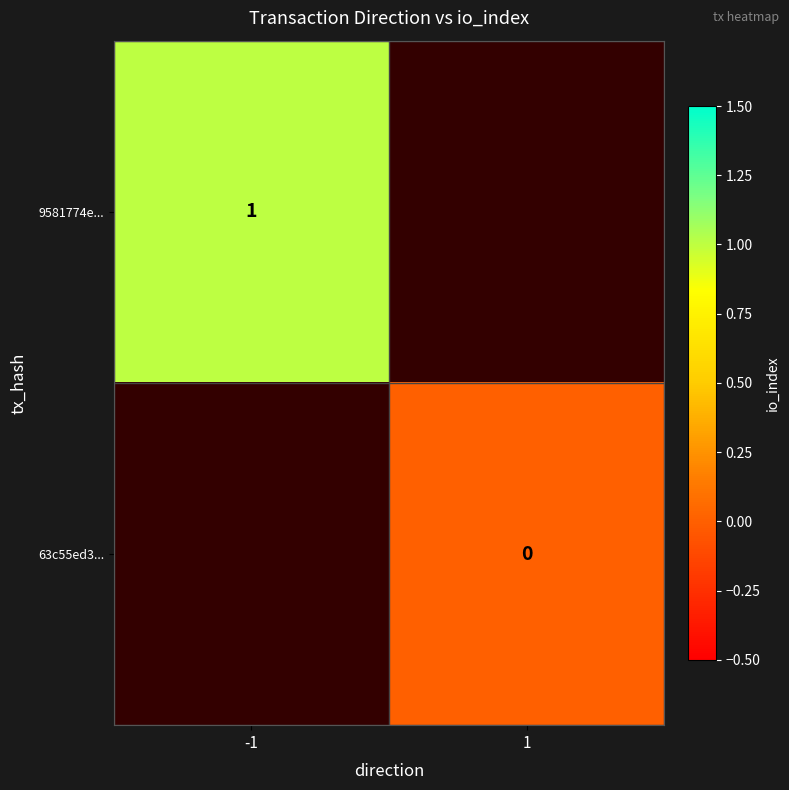

At how many categories does at least one series exceed 0?

1